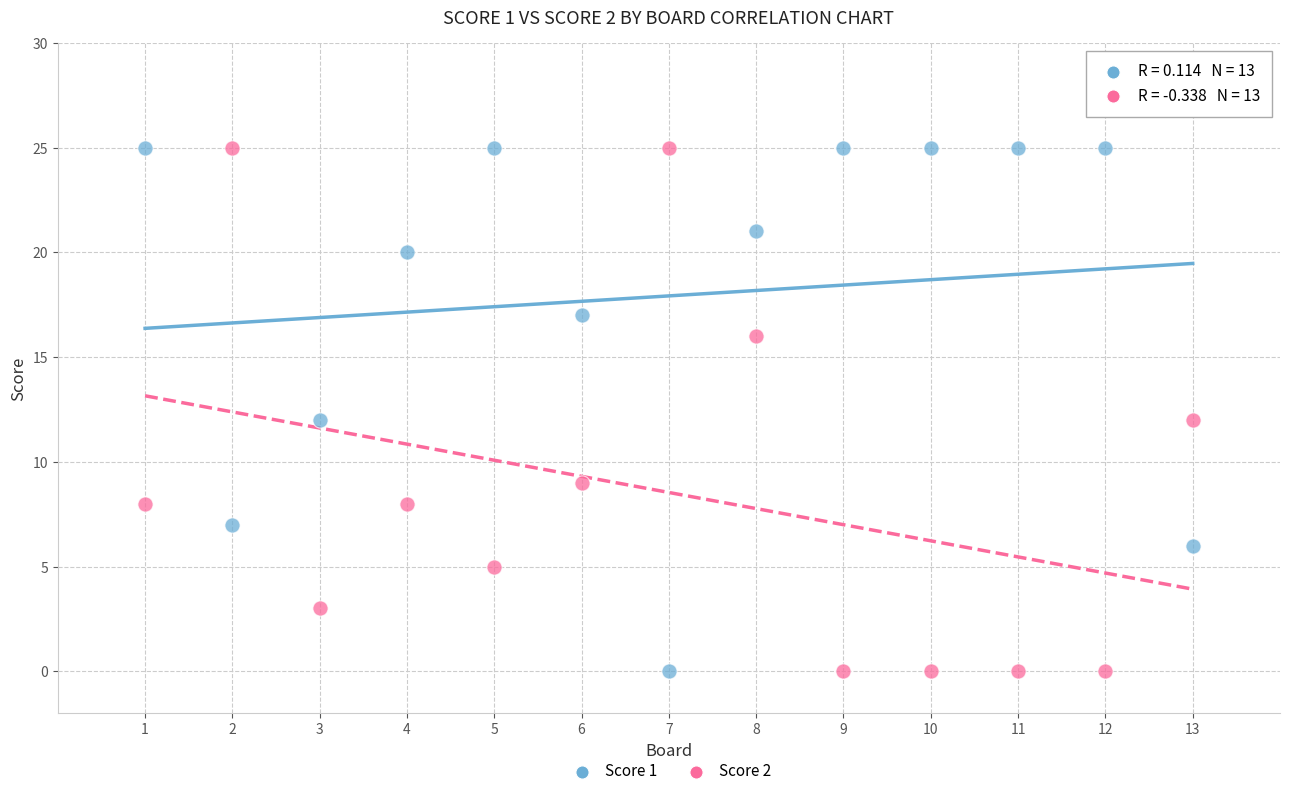

What is the X range (max minus min) for the scatter plot?

12